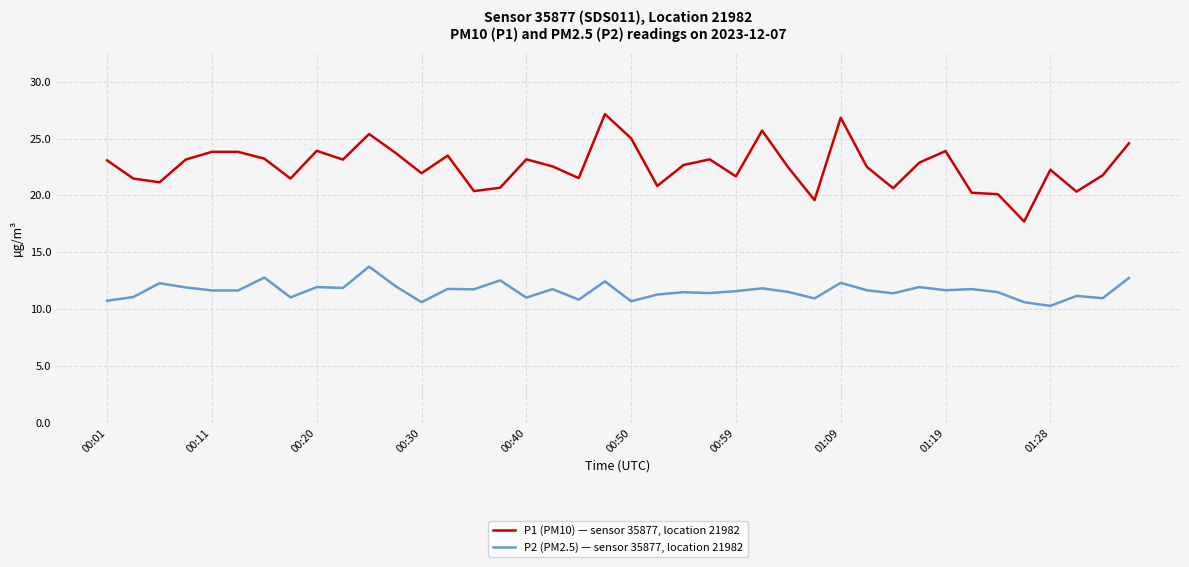

What is the average value of the P1 (PM10) — sensor 35877, location 21982 series?

22.6